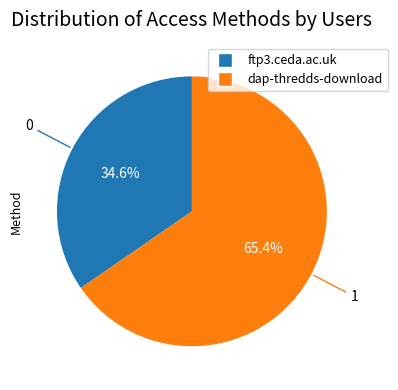

To the nearest percent, what is the difference between the dap-thredds-download and ftp3.ceda.ac.uk slice percentages?

31%